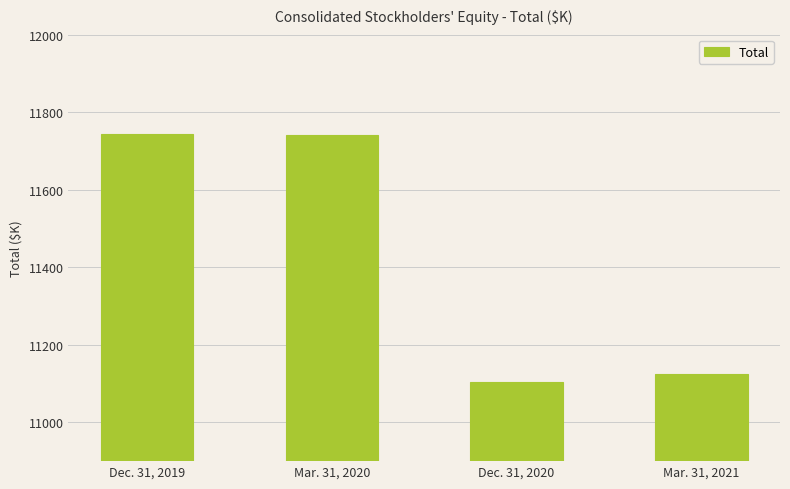

The value at Dec. 31, 2019 is 19063. True or false?

False